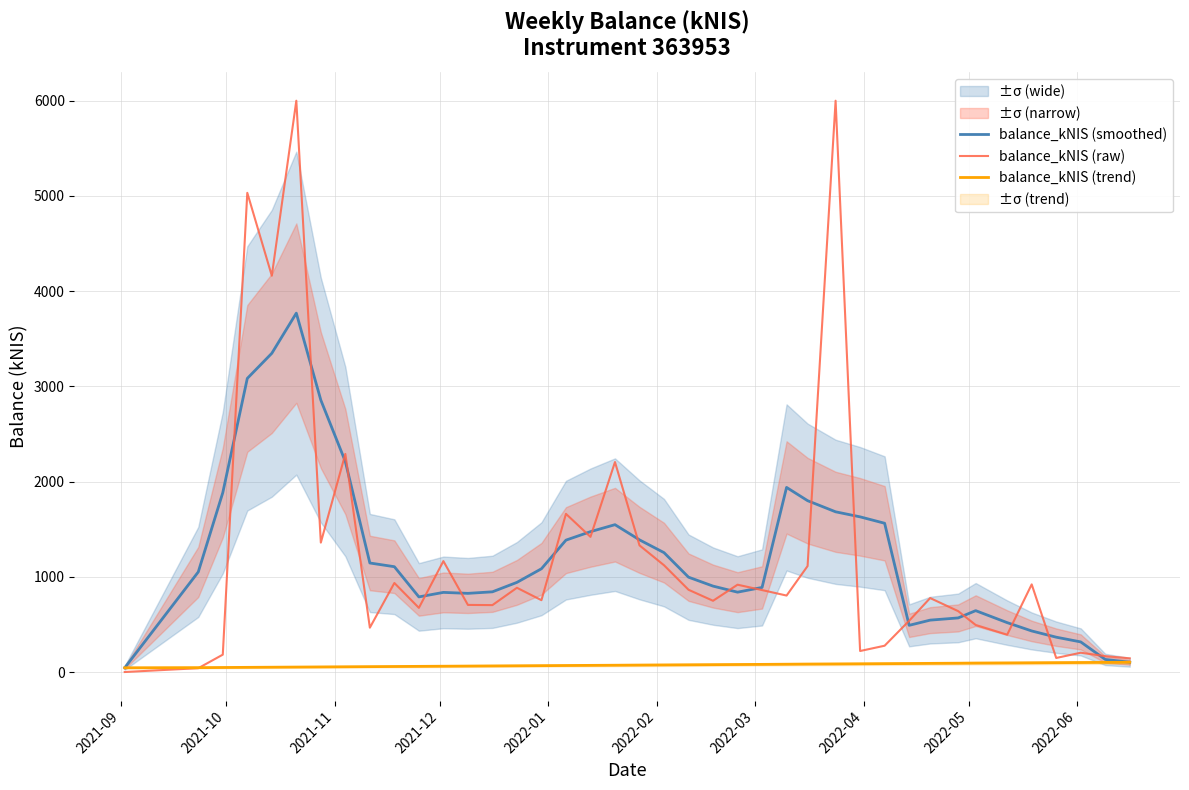

True or false: balance_kNIS (trend) and balance_kNIS (raw) intersect in this chart.

True